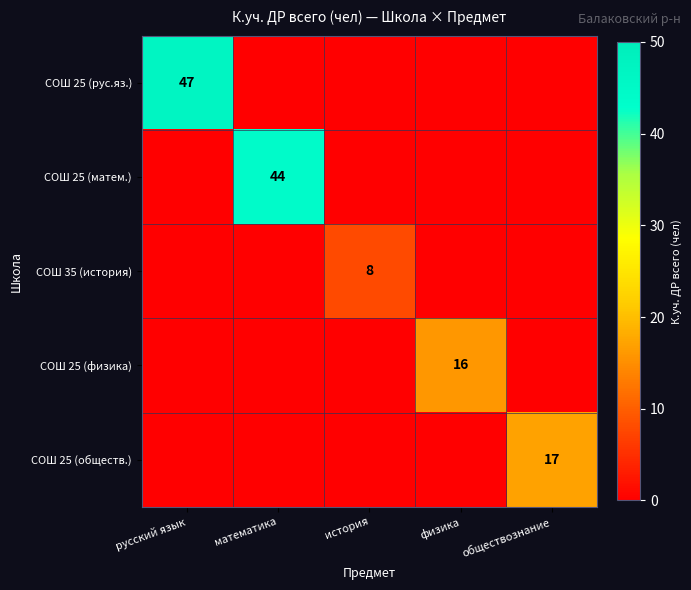

Which category has the lowest value in the СОШ 25 (обществ.) series?

русский язык